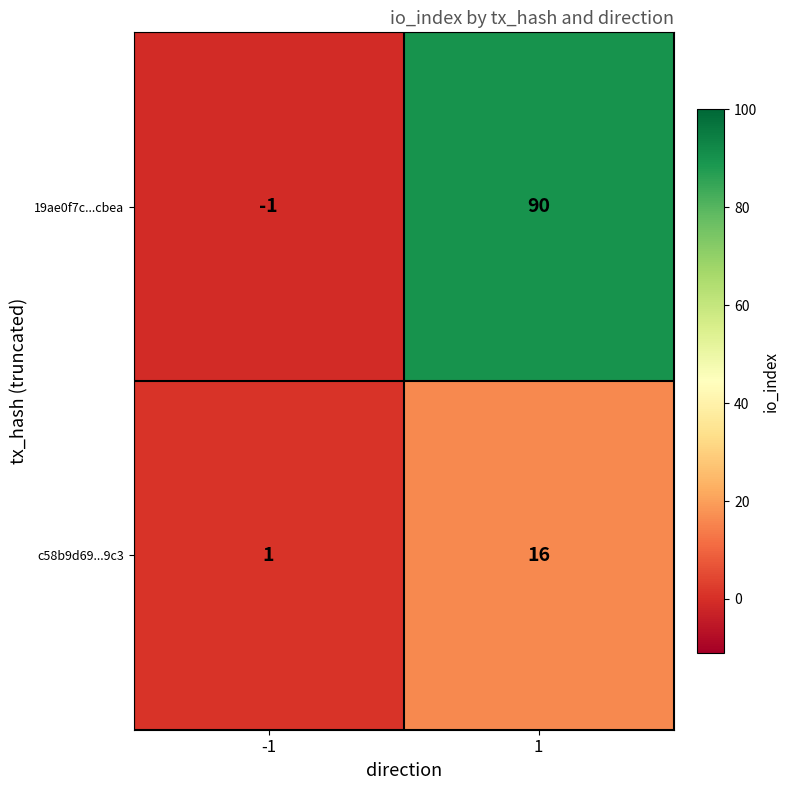

Which series has the widest spread of values?

19ae0f7c...cbea